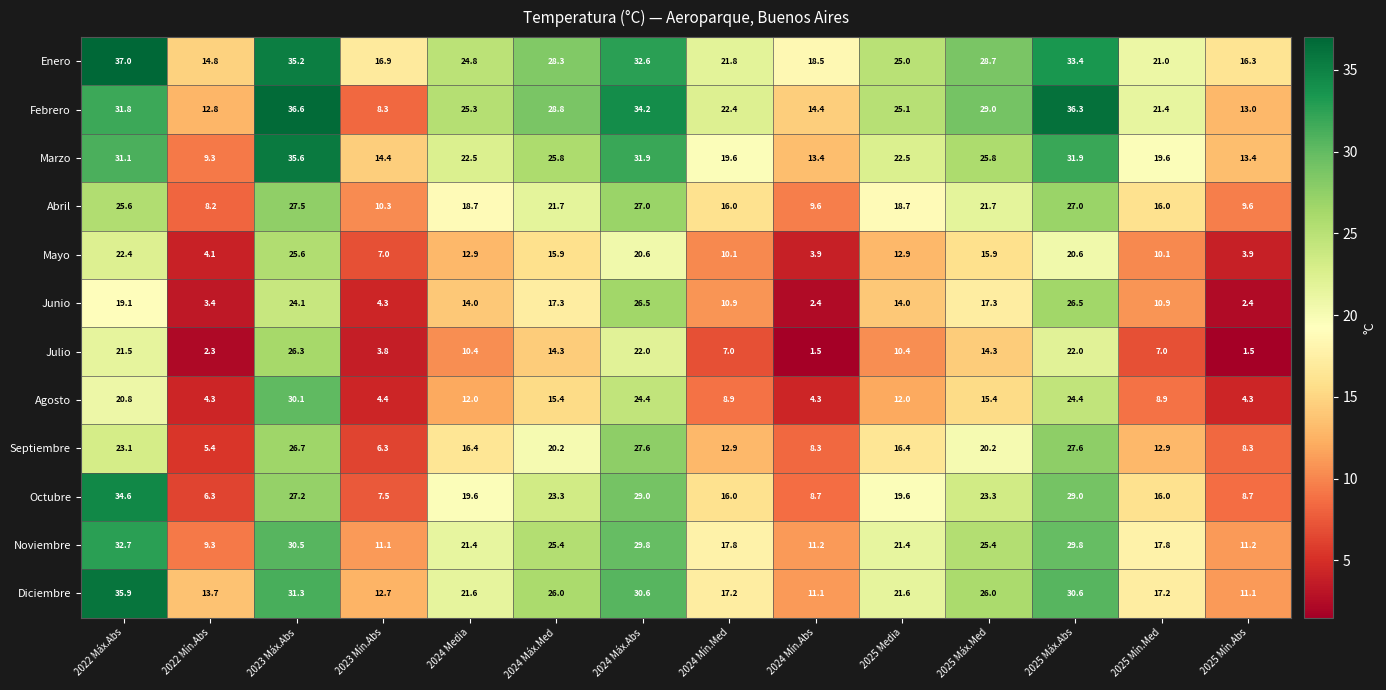

Which series has the largest total across all categories?

Enero